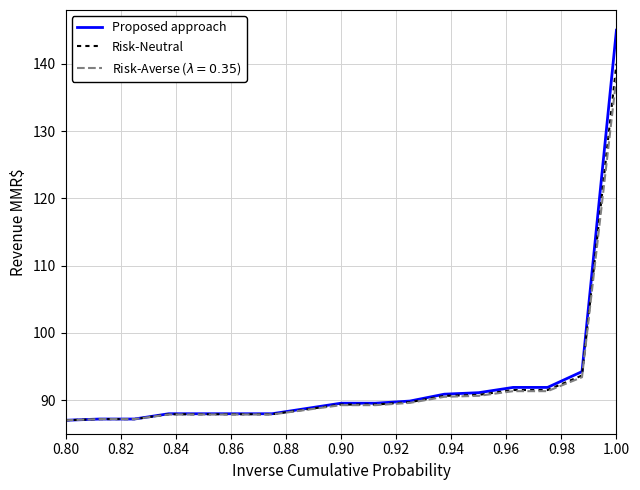

Which series has the largest range (max minus min)?

Proposed approach